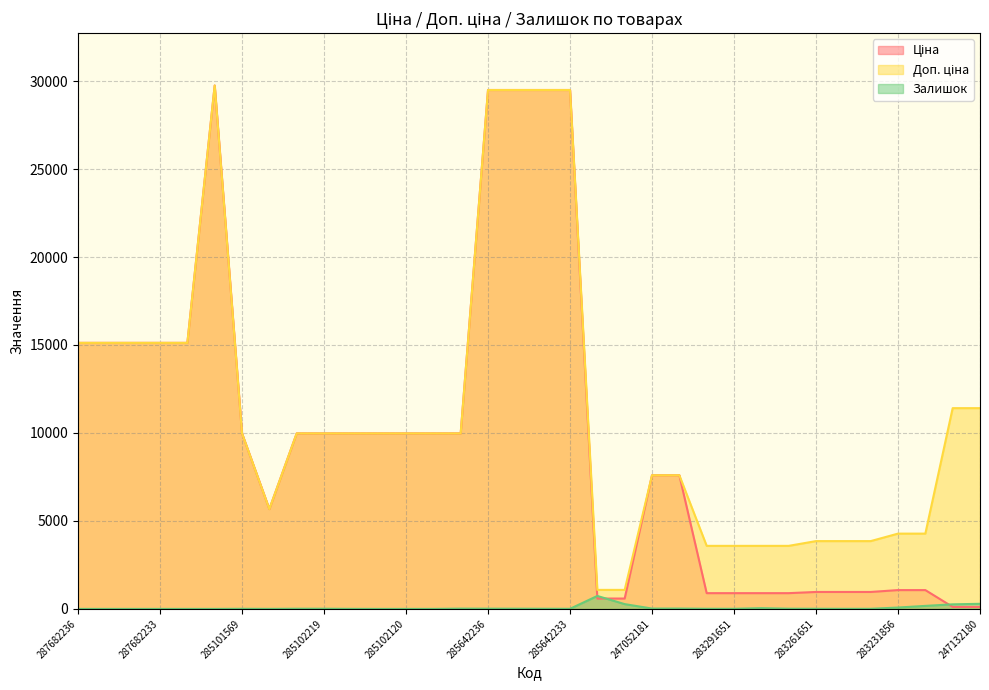

What are all the series names shown in the legend?

Ціна, Доп. ціна, Залишок